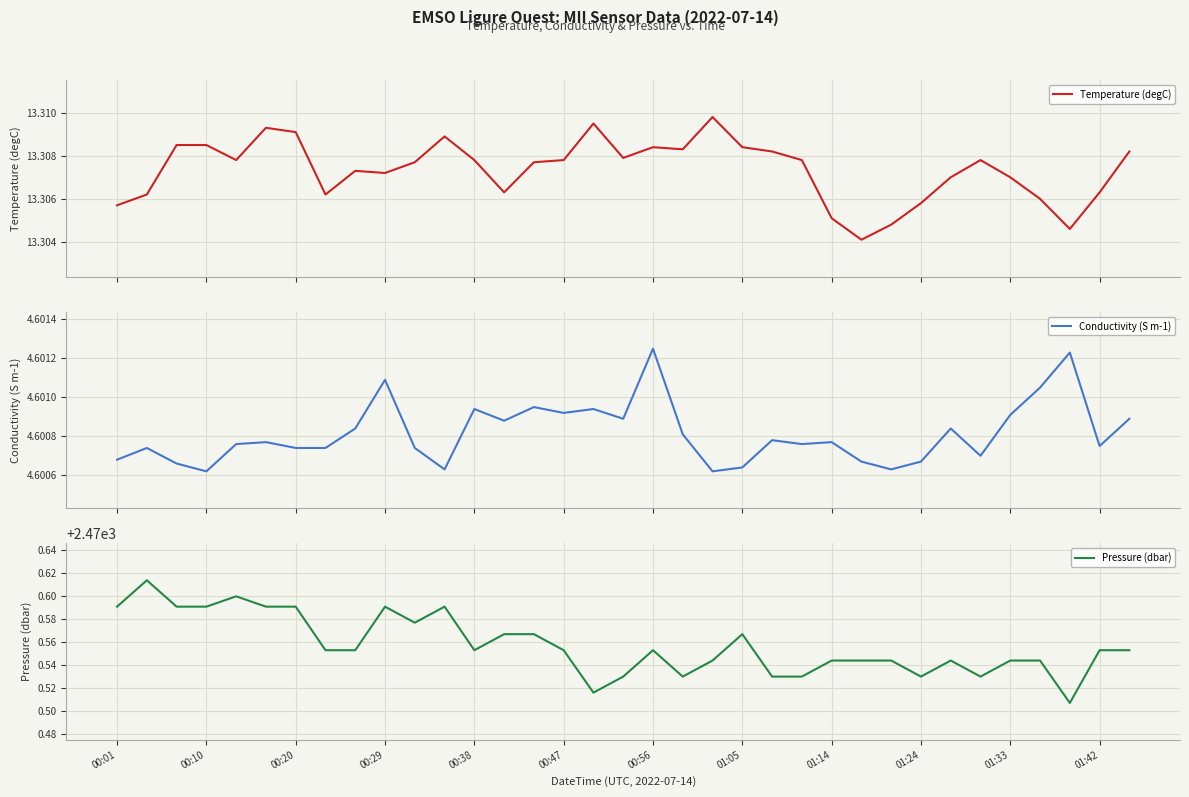

In Temperature (degC), how many points are lower than both neighbors (excluding endpoints)?

8